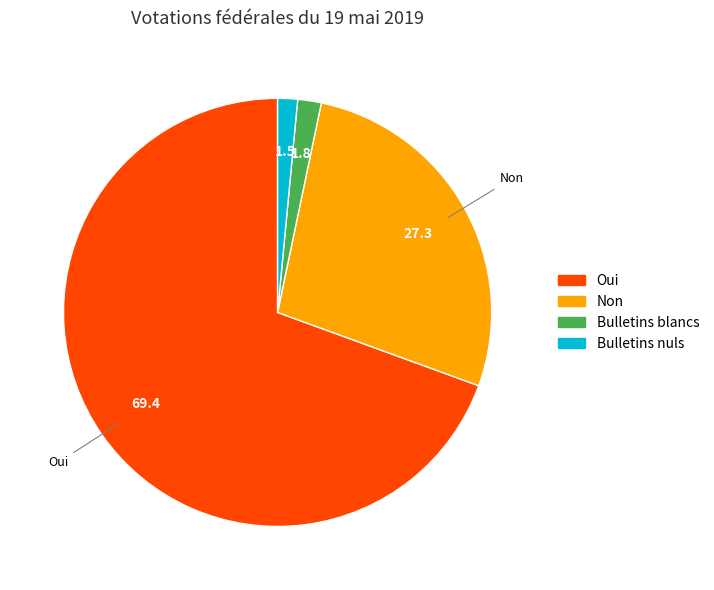

How many segments does this pie chart have?

4